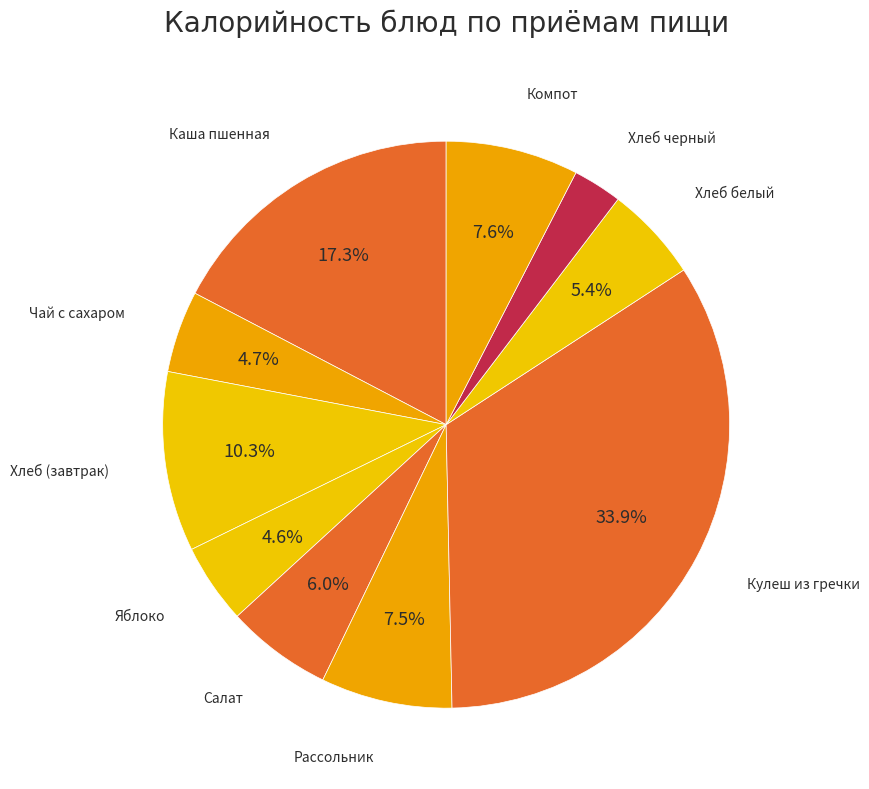

Which category has the biggest portion of the pie?

Кулеш из гречки со свининой